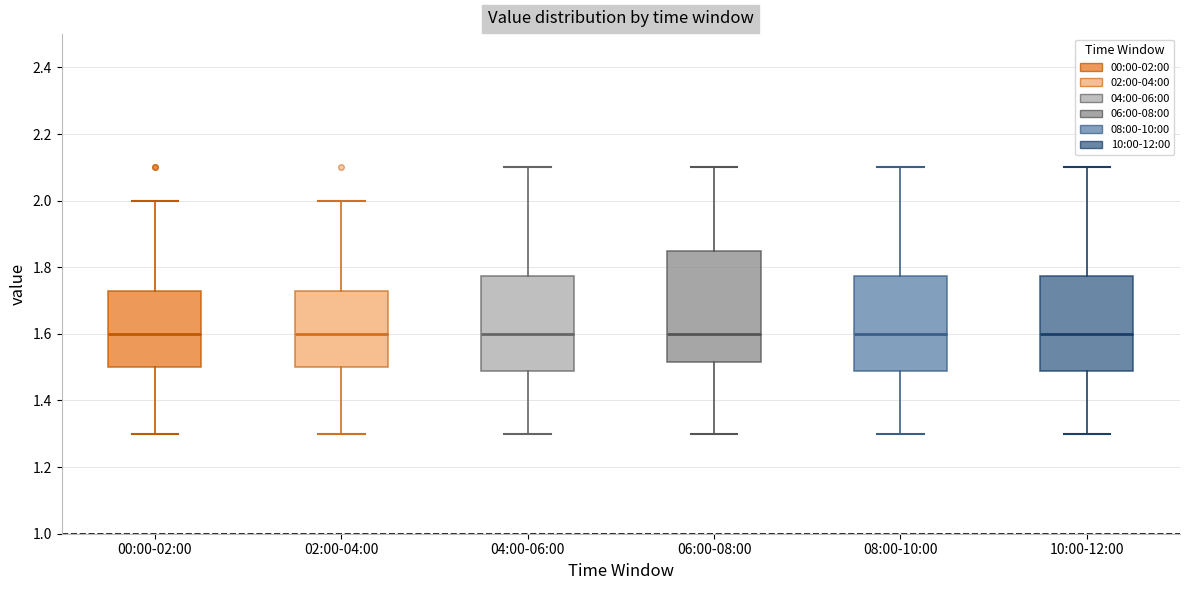

Comparing the boxes themselves (not the whiskers), which one is the tallest?

06:00-08:00